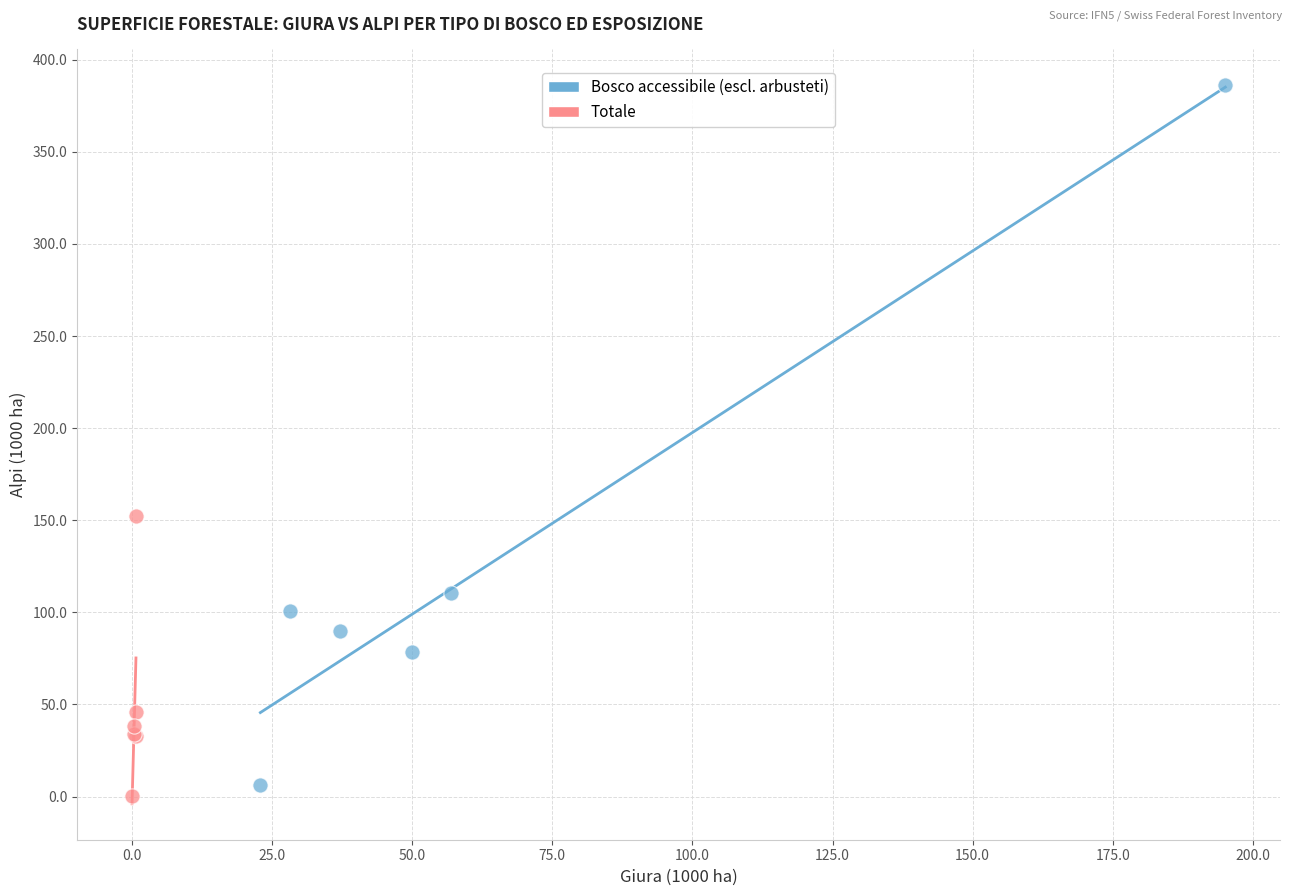

Which series has the largest Y range (max minus min)?

Bosco accessibile (escl. arbusteti)